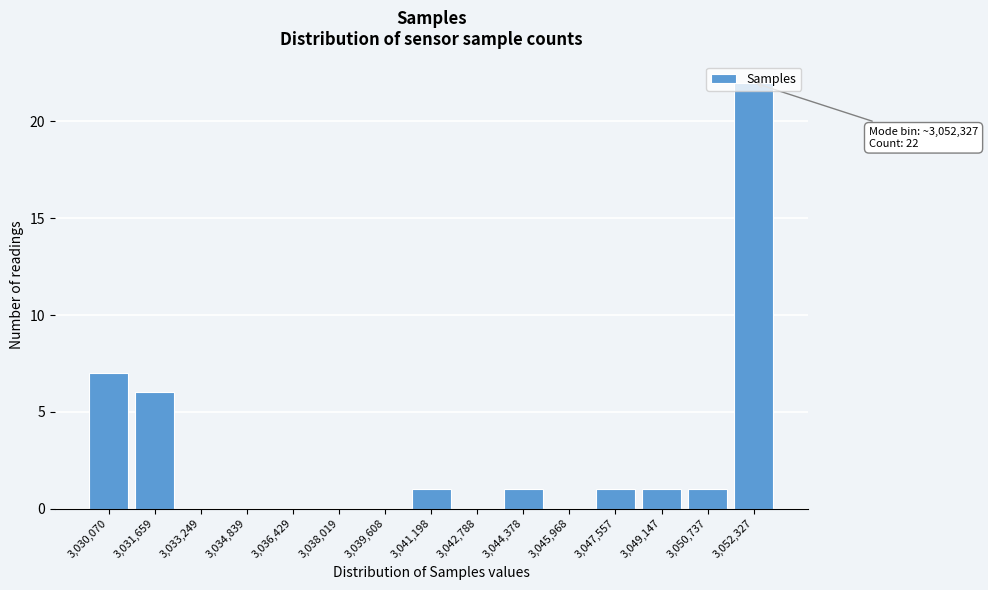

At which category does the chart reach its peak across all series?

3,052,327